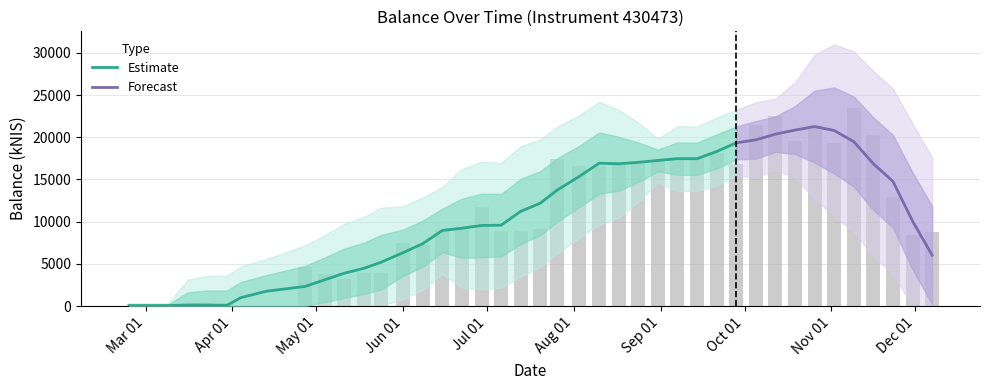

How many values are below 9268?

20